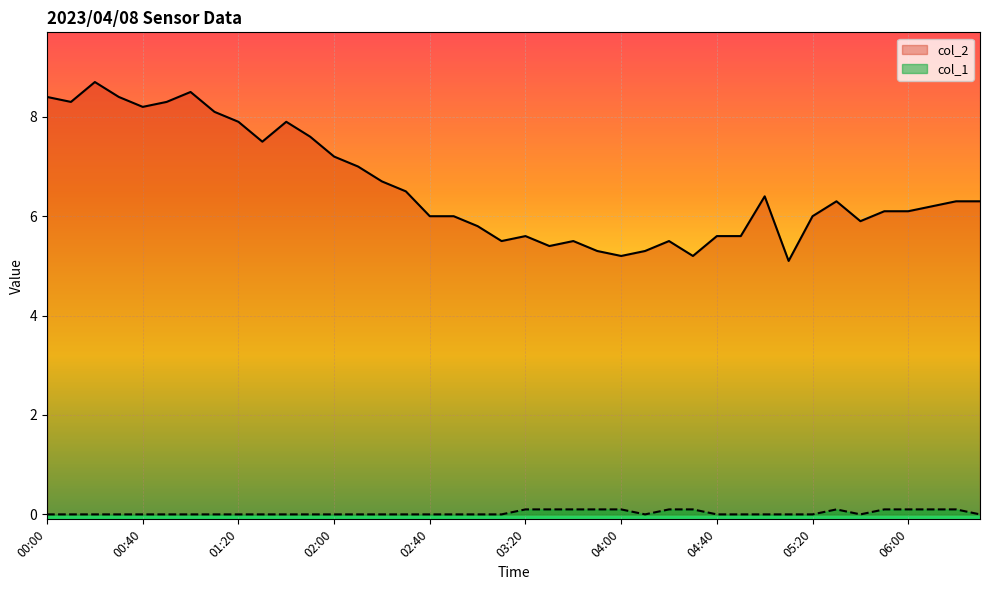

Is it true that col_2 equals 9.4 at 05:50?

False